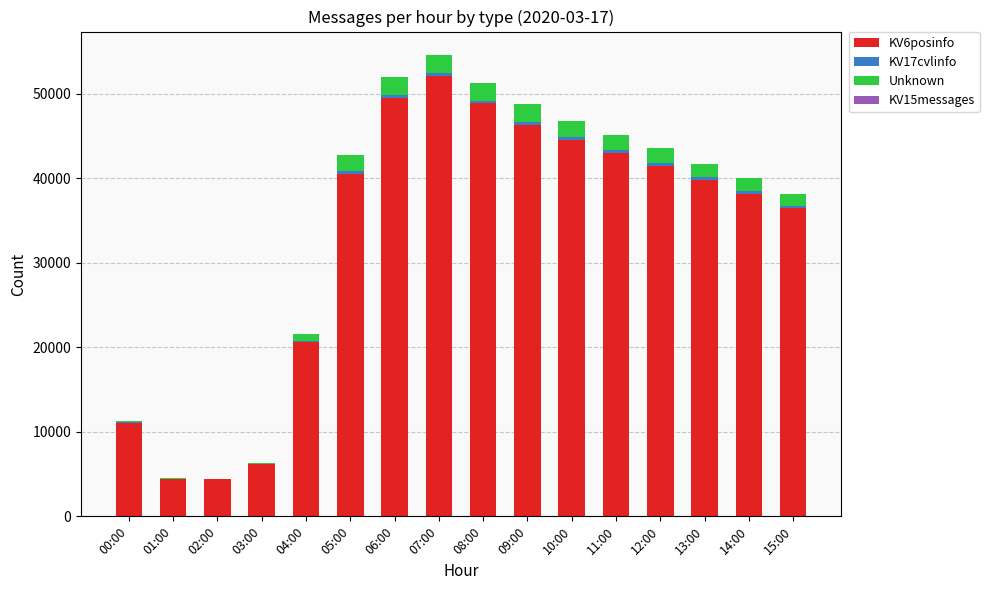

True or false: KV6posinfo has a value of 40545 at 05:00.

True